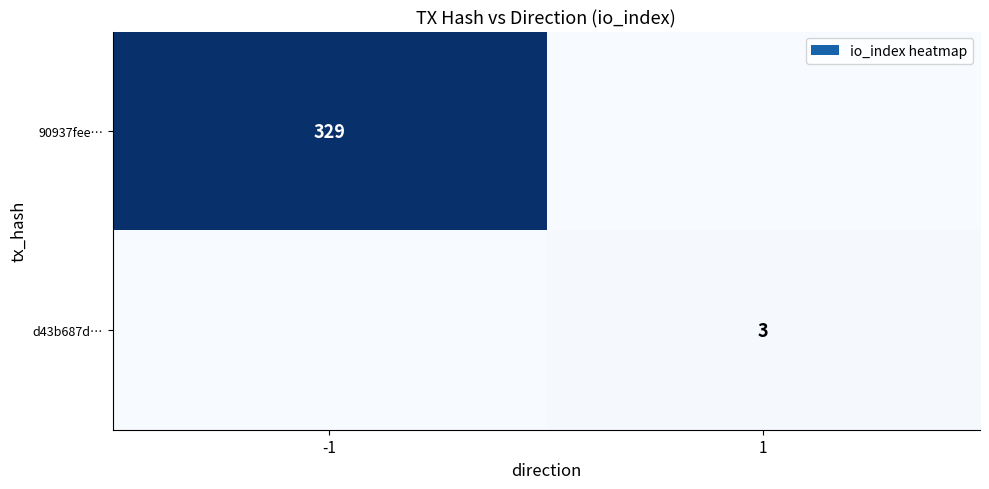

The 90937fee… series shows 533 at -1. True or false?

False